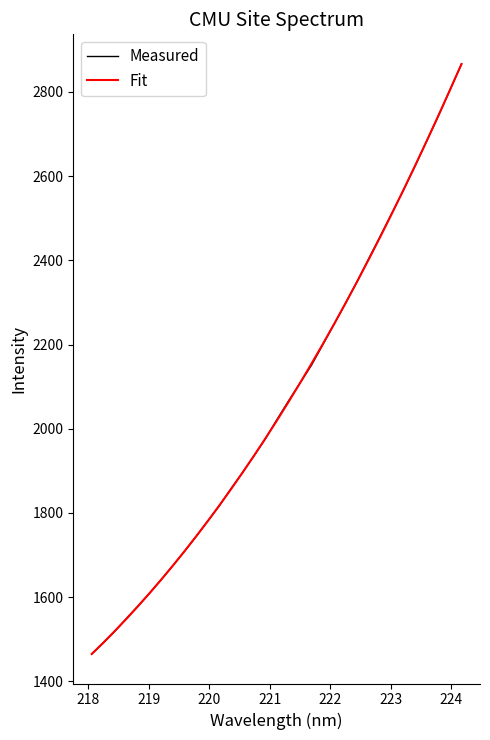

Reading left to right, extract all data points from this chart.

Measured: 1465.2	1491.3	1519.0	1549.4	1578.9	1609.3	1641.4	1674.2	1708.2	1743.2	1779.4	1815.7	1856.0	1894.5	1934.7	1975.4	2021.0	2065.3	2107.8	2150.7	2200.3	2250.0	2300.5	2352.0	2406.0	2459.5	2514.1	2568.4	2625.4	2684.3	2743.2	2805.1	2866.9
Fit: 1464.8	1491.7	1519.6	1548.5	1578.5	1609.4	1641.4	1674.4	1708.4	1743.4	1779.5	1816.7	1854.9	1894.2	1934.7	1976.2	2019.0	2062.9	2108.0	2154.3	2201.9	2250.6	2300.6	2351.8	2404.3	2458.0	2512.9	2569.1	2626.3	2684.7	2744.3	2804.8	2866.4